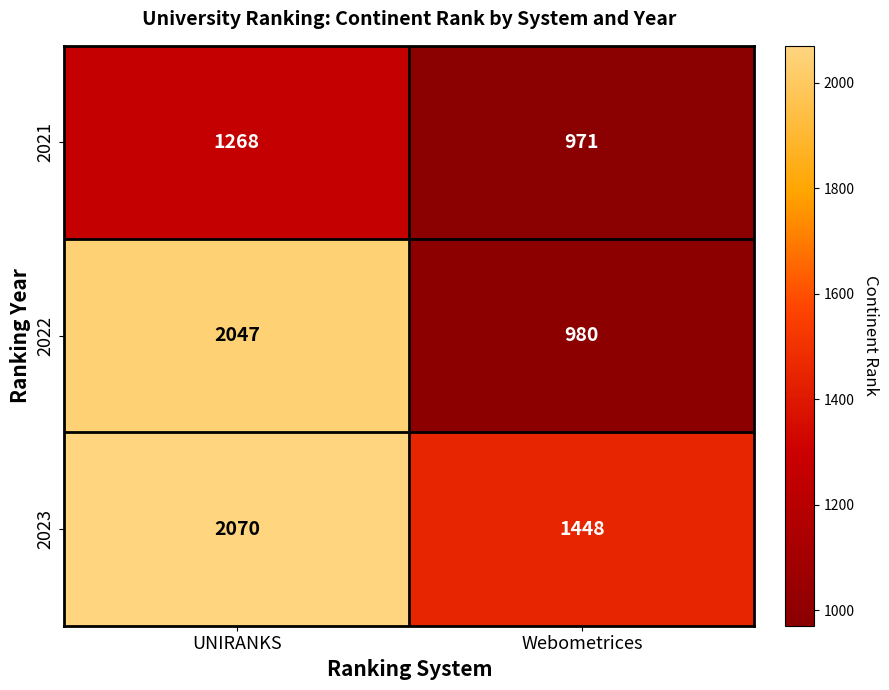

List the series in order of their peak value, lowest first.

2021, 2022, 2023